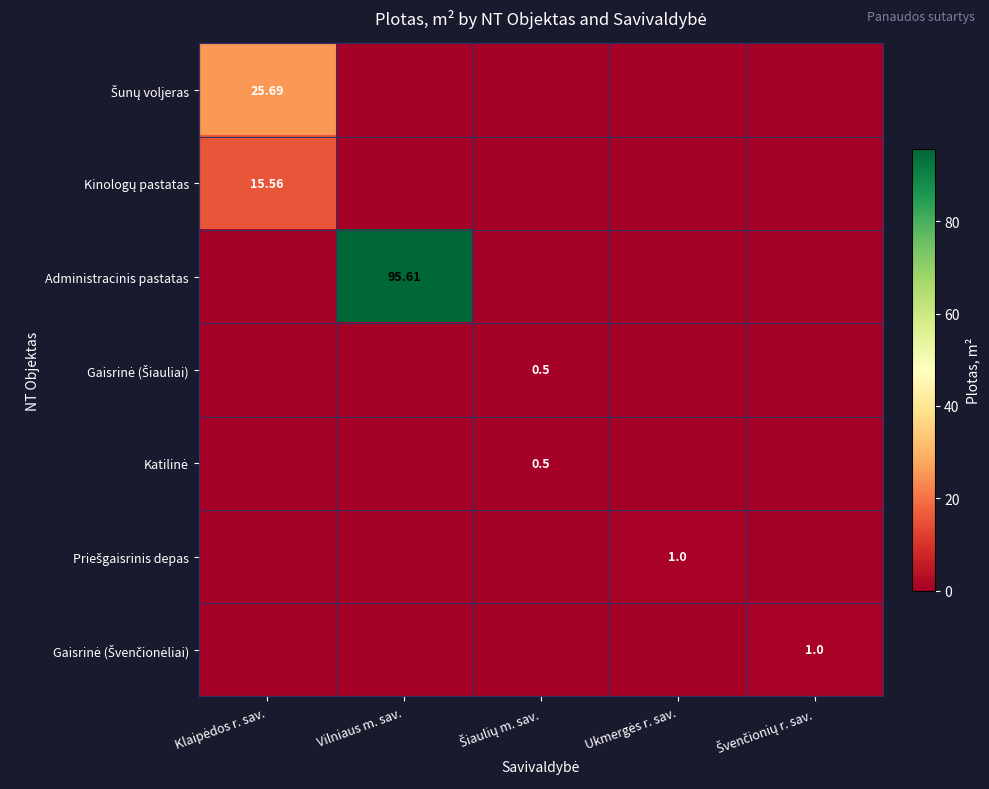

What is the difference between the Gaisrinė (Švenčionėliai) values at Ukmergės r. sav. and Švenčionių r. sav.?

1.0